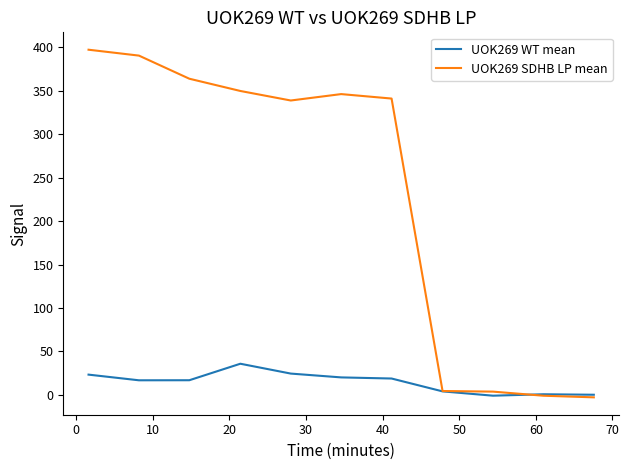

At how many categories does at least one series exceed 276?

7